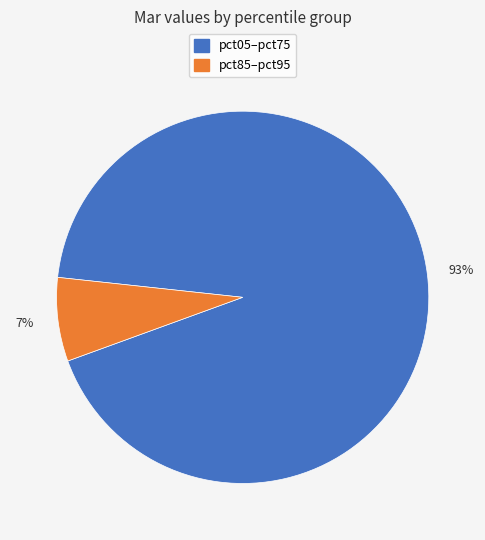

True or false: pct85–pct95 accounts for 7% of the total.

True